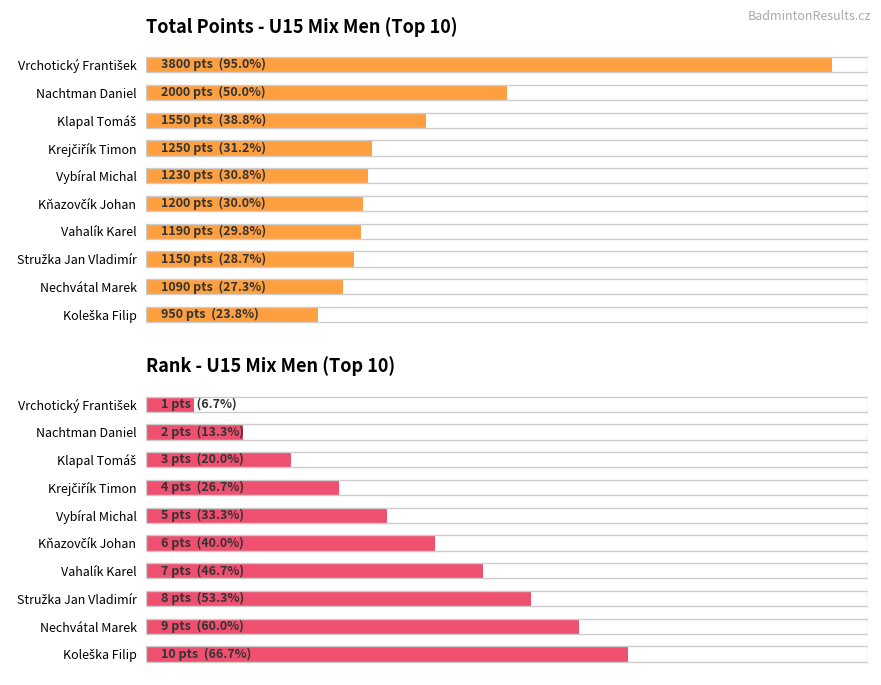

The value of Total Points - U15 Mix Men (Top 10) at 9 is 496. True or false?

False